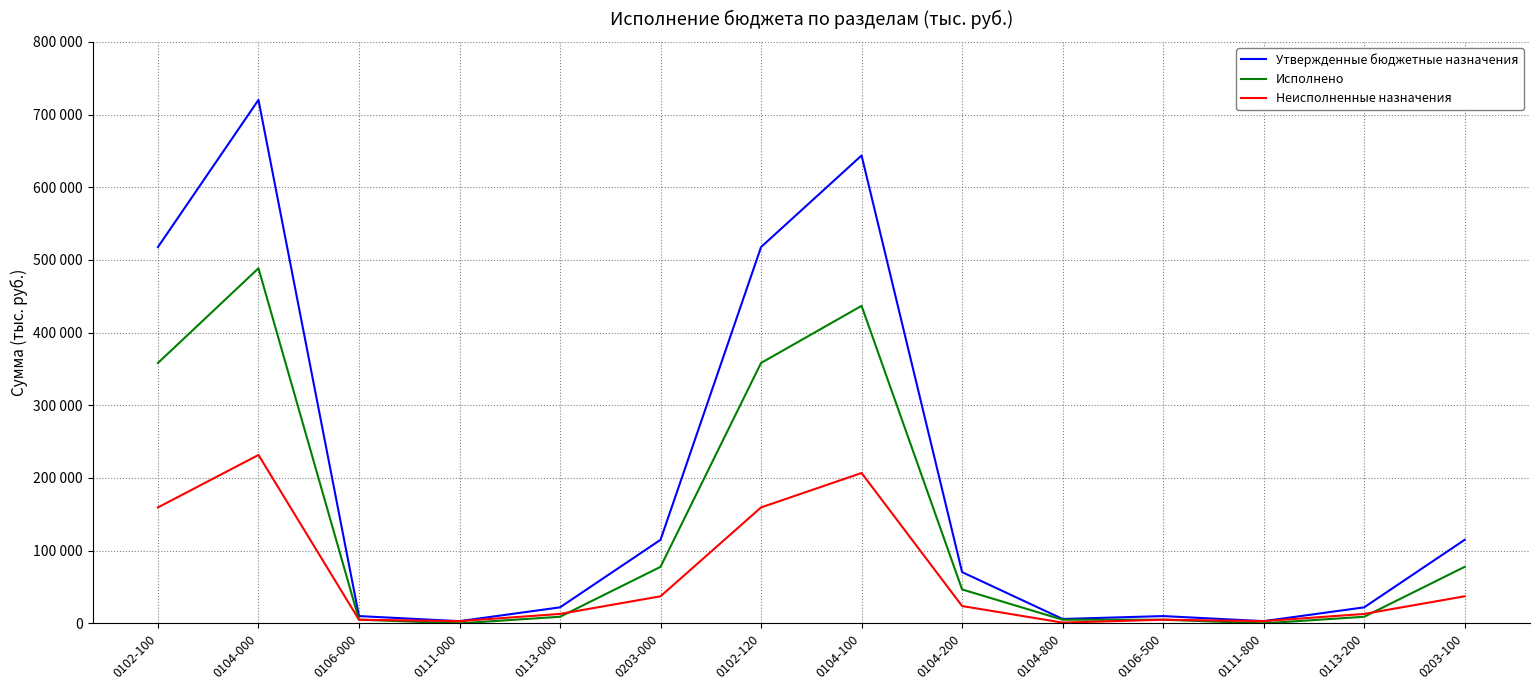

The Исполнено series shows 196033.7 at 0104-100. True or false?

False